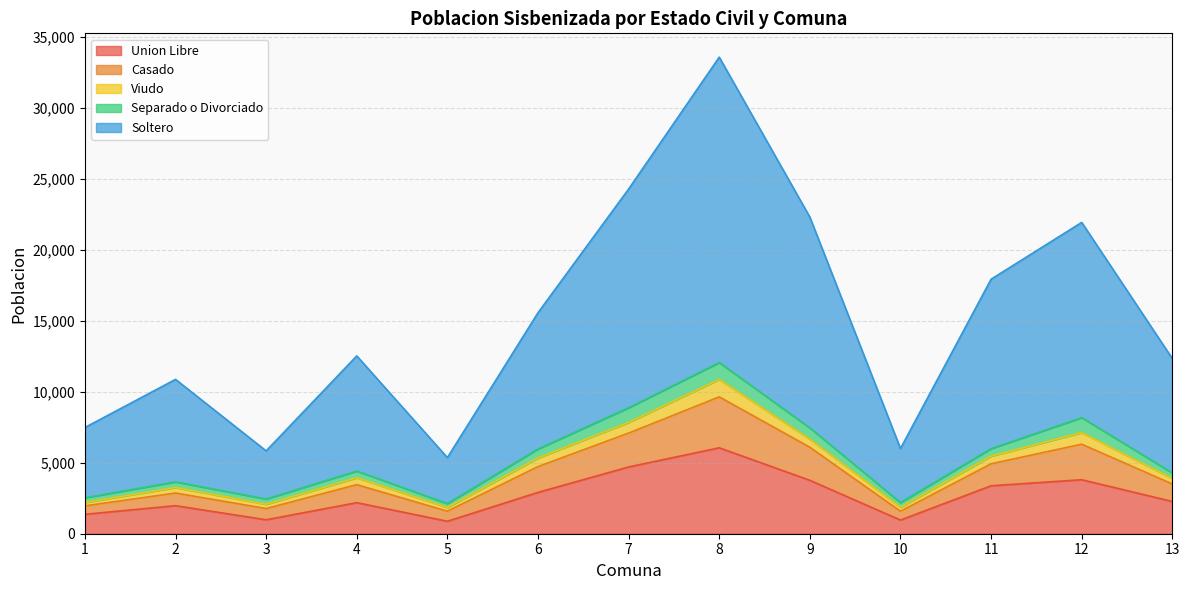

True or false: Union Libre and Soltero intersect in this chart.

False